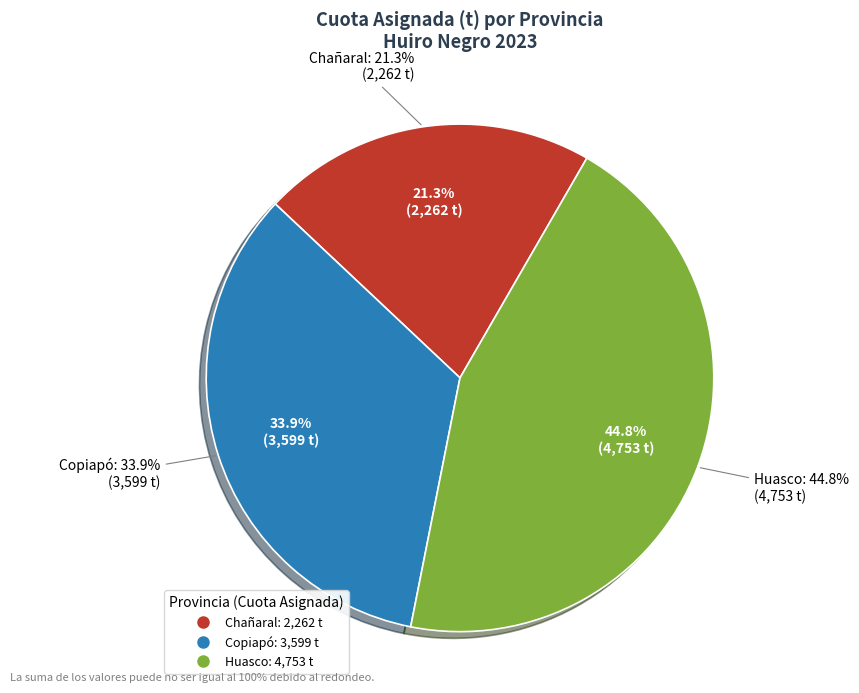

To the nearest percent, what is the difference between the largest and smallest slice percentages?

23%